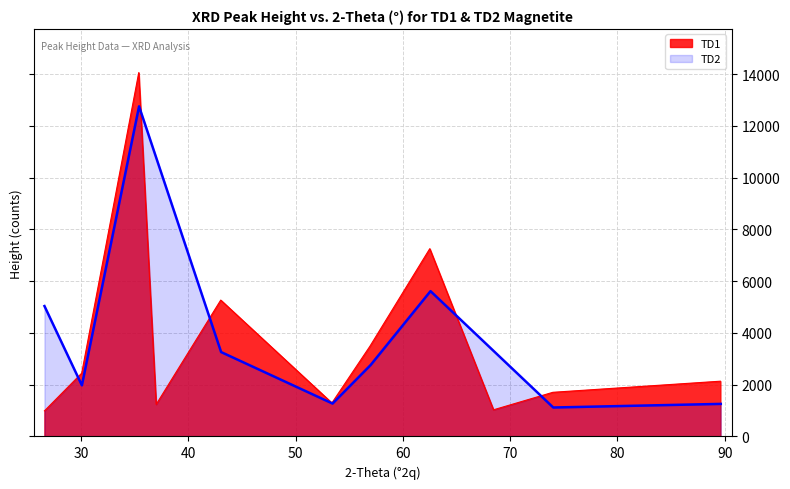

List the series in order of their overall mean, highest first.

TD1_Height, TD2_Height